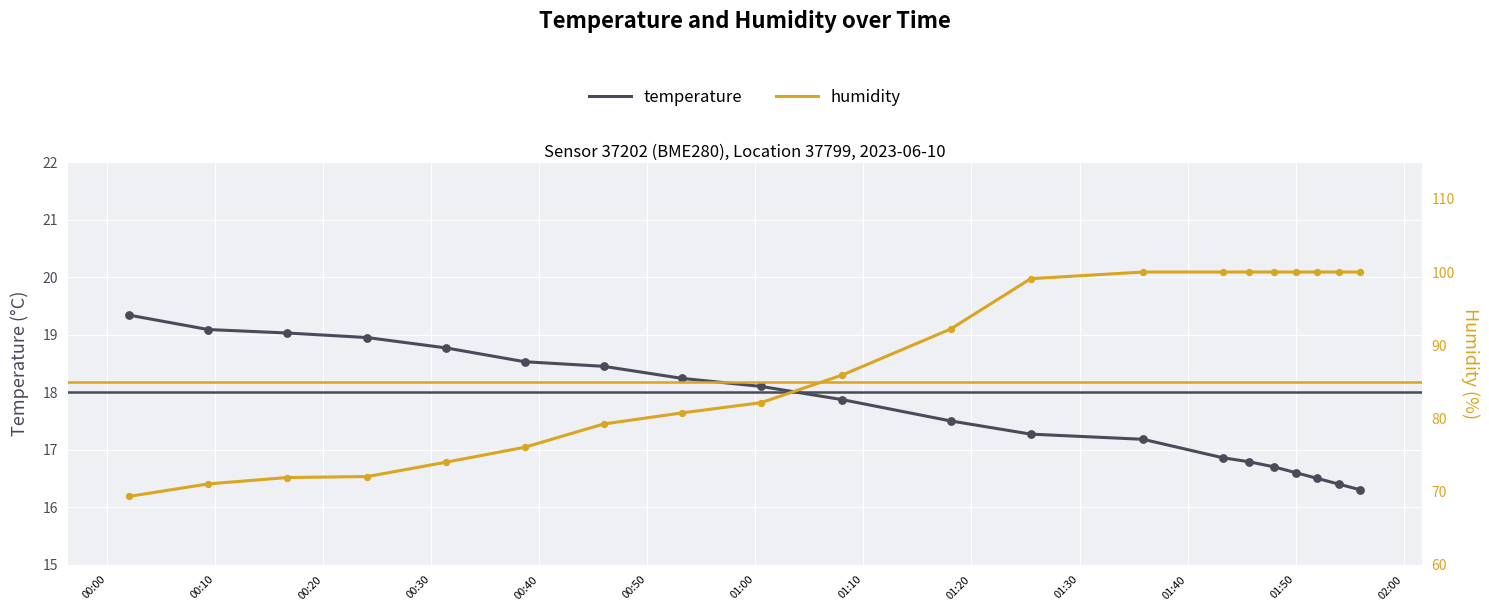

What are all the series names shown in the legend?

temperature, humidity